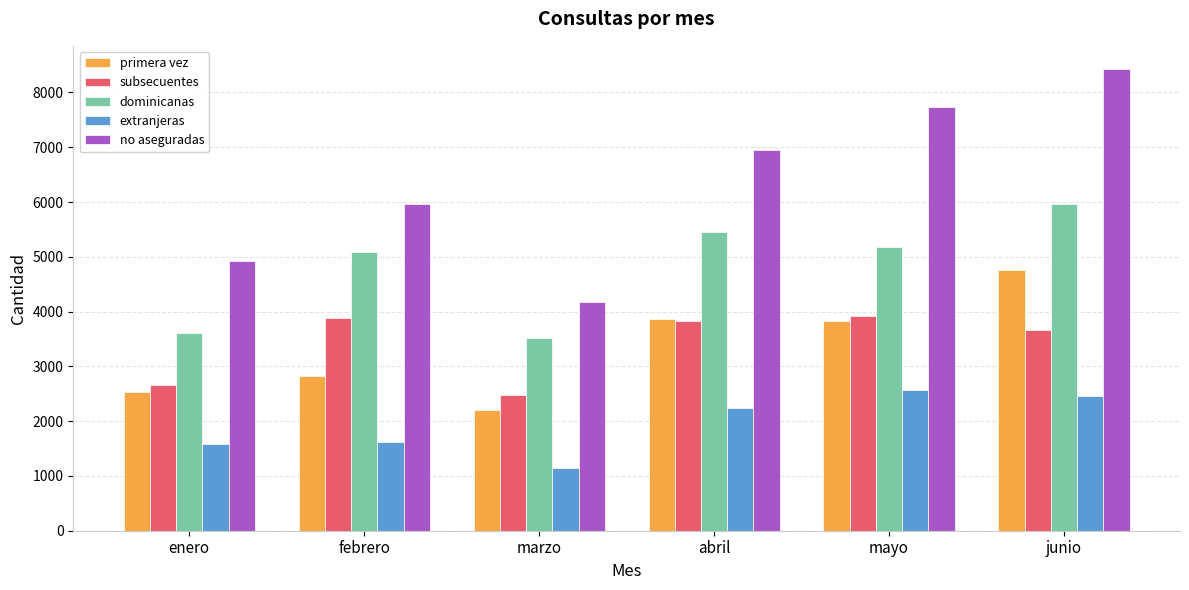

At how many categories does at least one series exceed 3225?

6